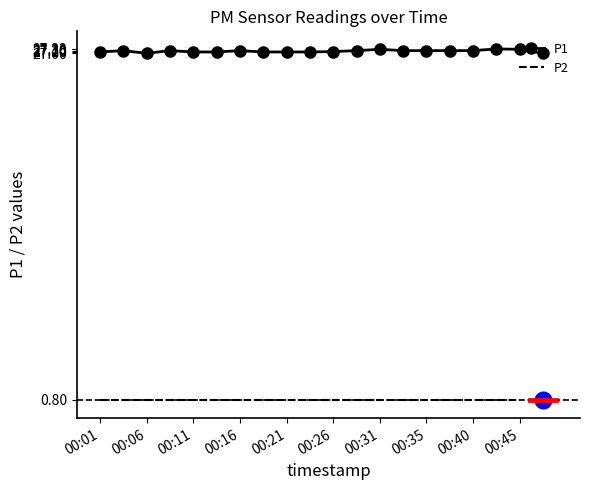

How many values are between 27 and 28?

20